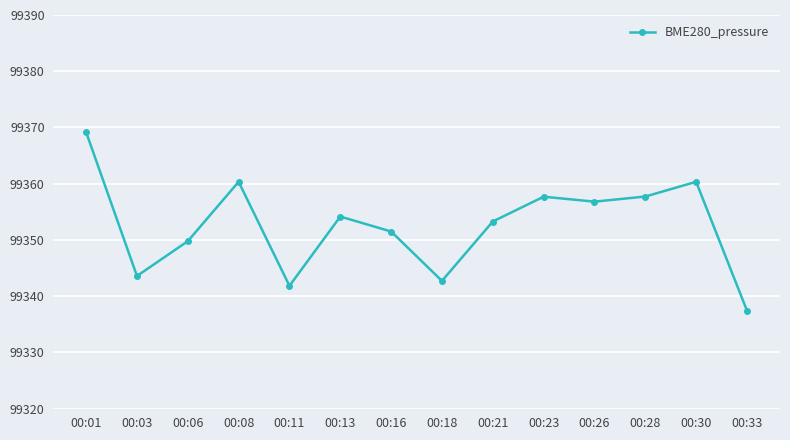

Reading left to right, transcribe all the data shown in this chart.

99369.2	99343.6	99349.8	99360.3	99341.8	99354.2	99351.5	99342.7	99353.3	99357.7	99356.8	99357.7	99360.3	99337.4